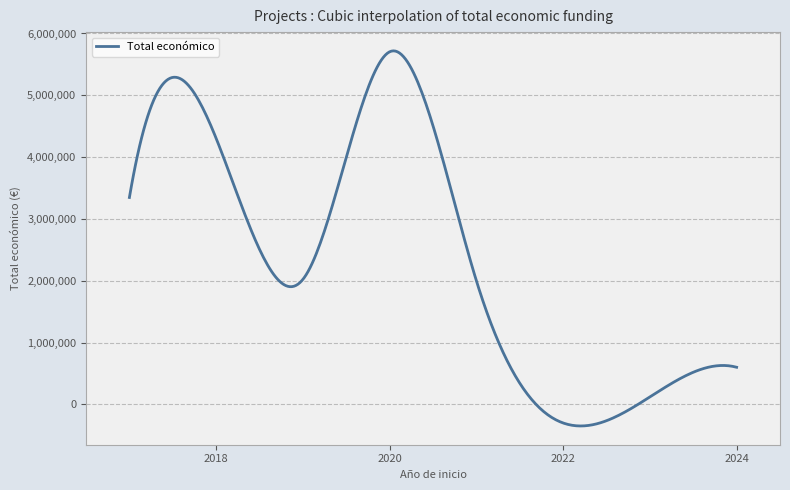

What is the difference between the maximum and minimum values?

6068393.7